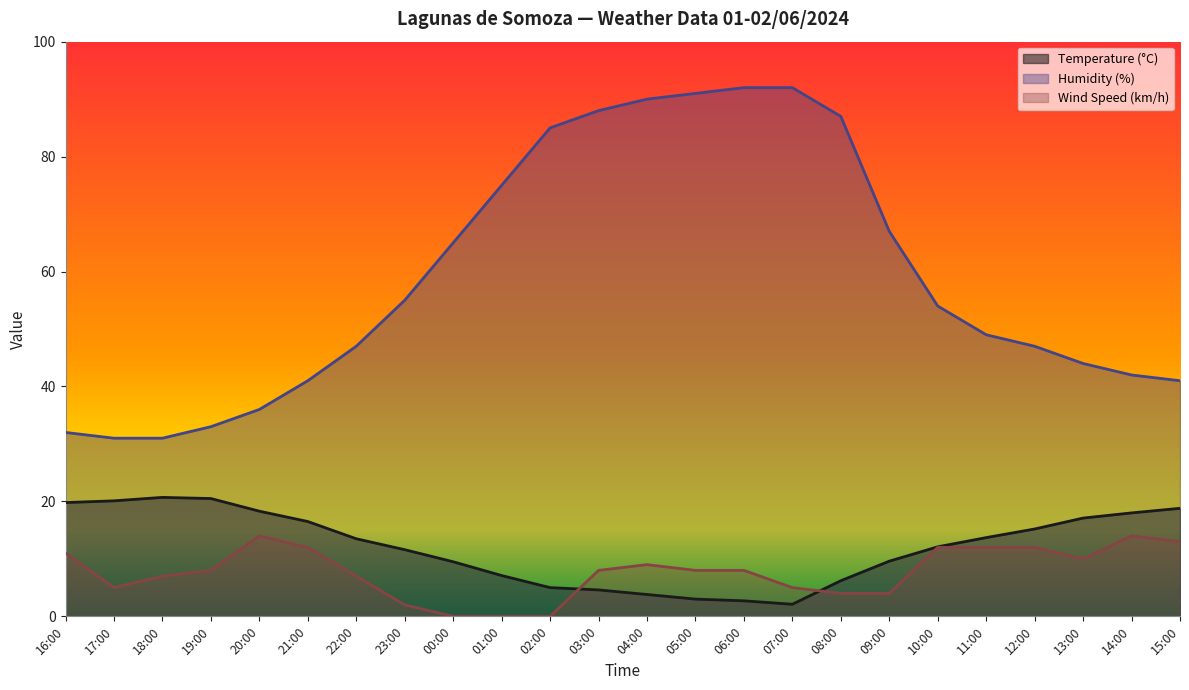

What is the spread (max minus min) of values at 11:00?

37.0